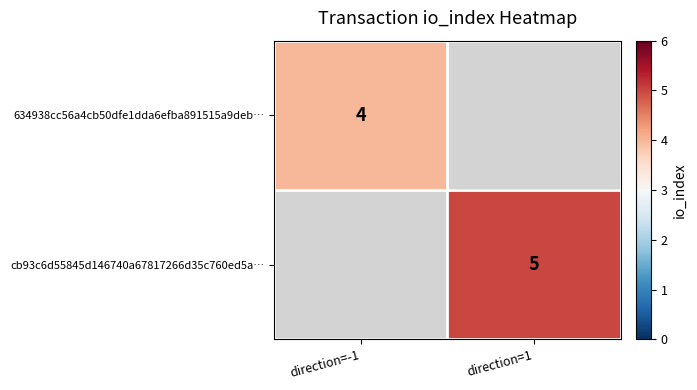

Which has a higher value, direction=-1 or direction=1?

direction=-1